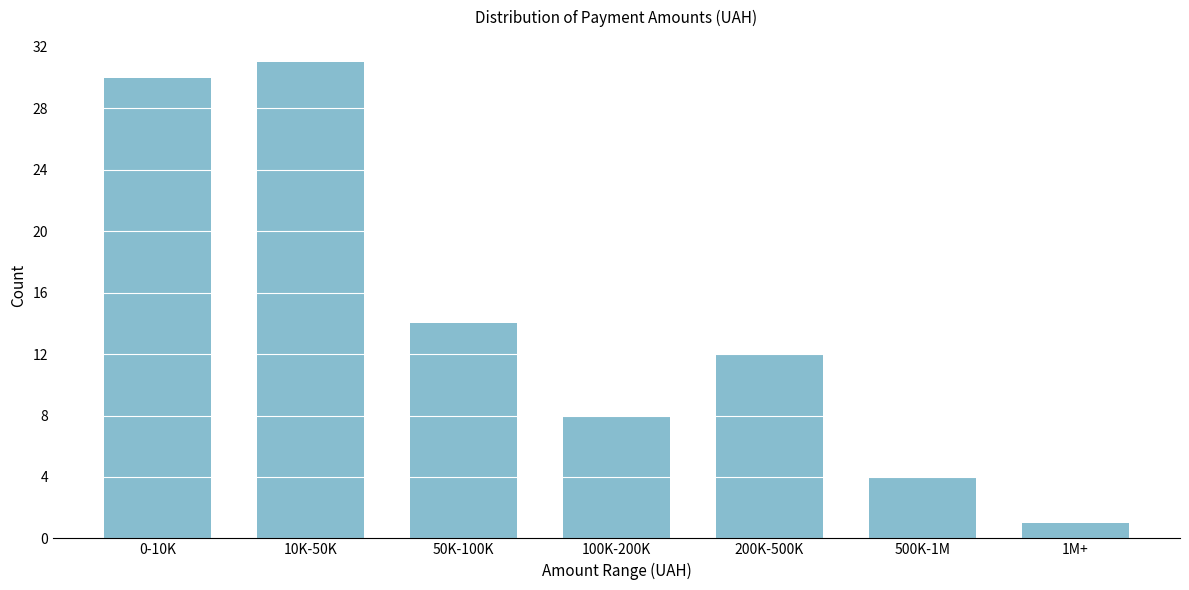

Reading left to right, transcribe all the data shown in this chart.

0-10K=30	10K-50K=31	50K-100K=14	100K-200K=8	200K-500K=12	500K-1M=4	1M+=1